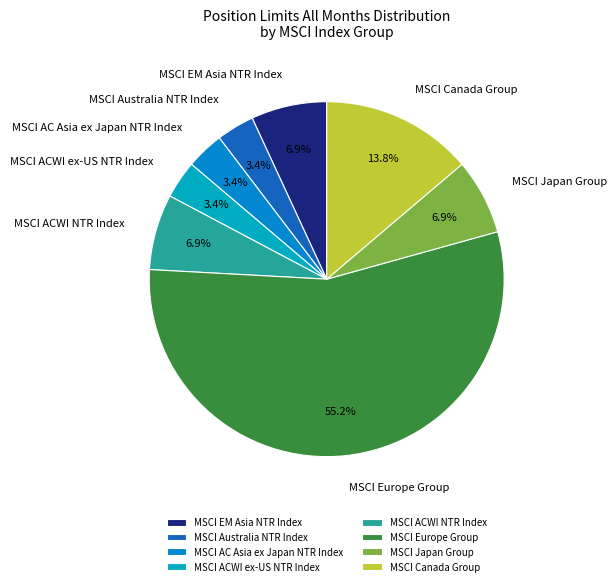

To the nearest percent, what is the difference between the largest and smallest slice percentages?

52%